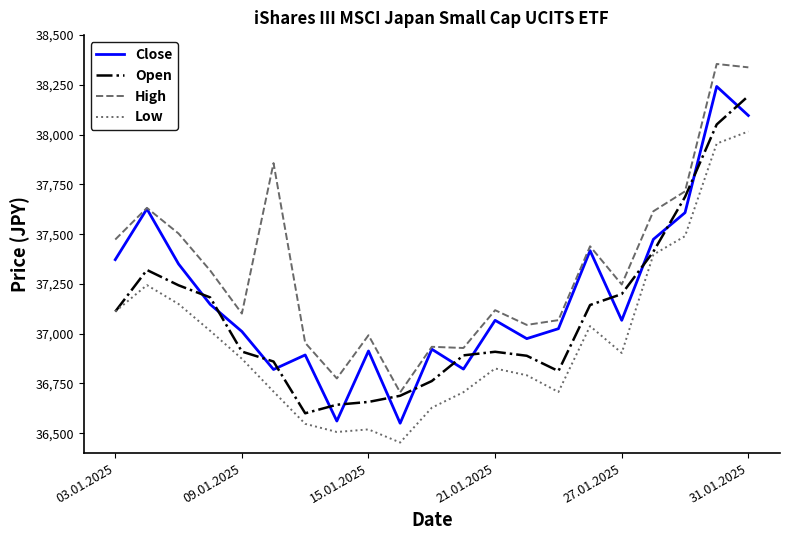

In Open, how many points are higher than both neighbors (excluding endpoints)?

2